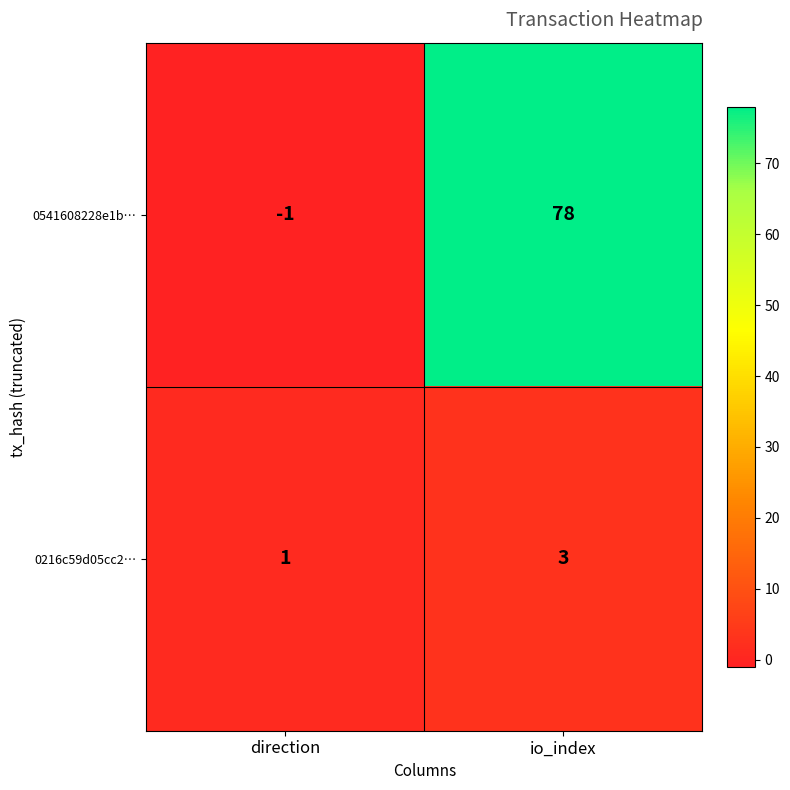

At how many categories does at least one series exceed 5?

1